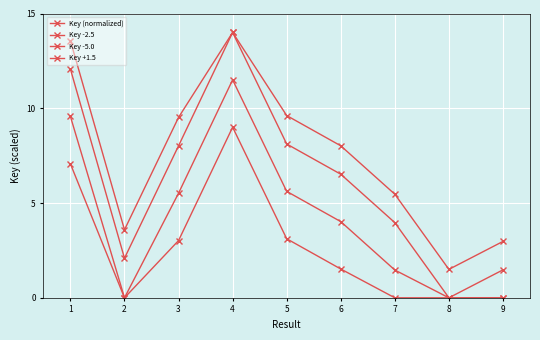

What is the difference between the second highest and second lowest values in the Key (normalized) series?

10.6